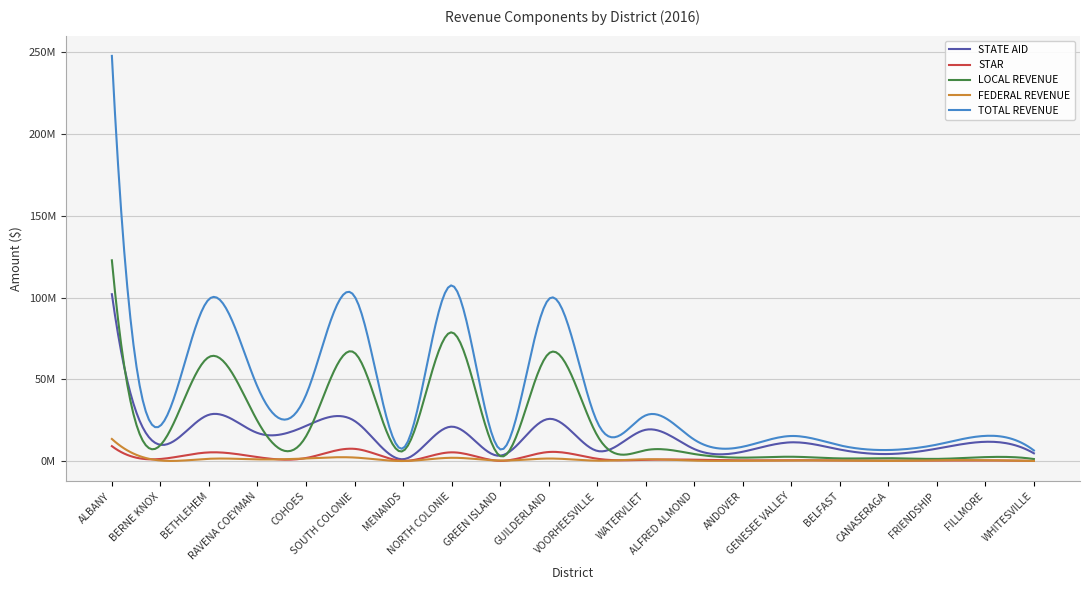

Does the chart display data point markers on the line(s)?

No